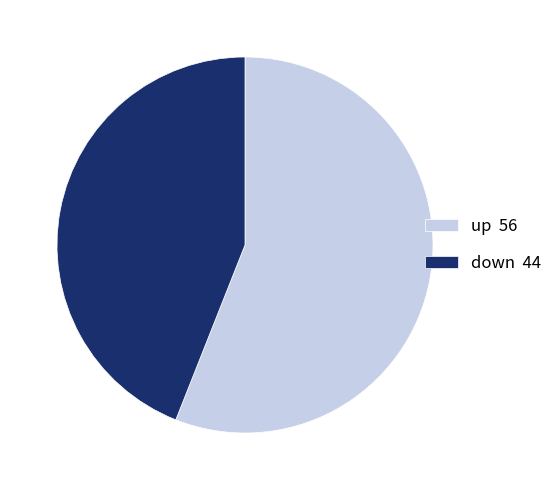

Does any single category account for the majority?

Yes